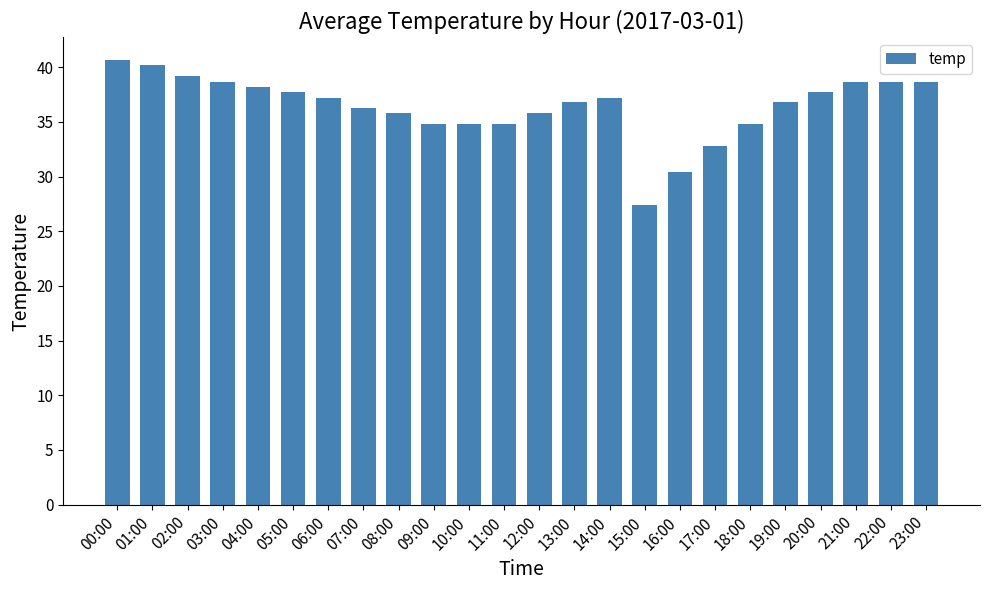

What is the change in value from 06:00 to 21:00?

+1.5